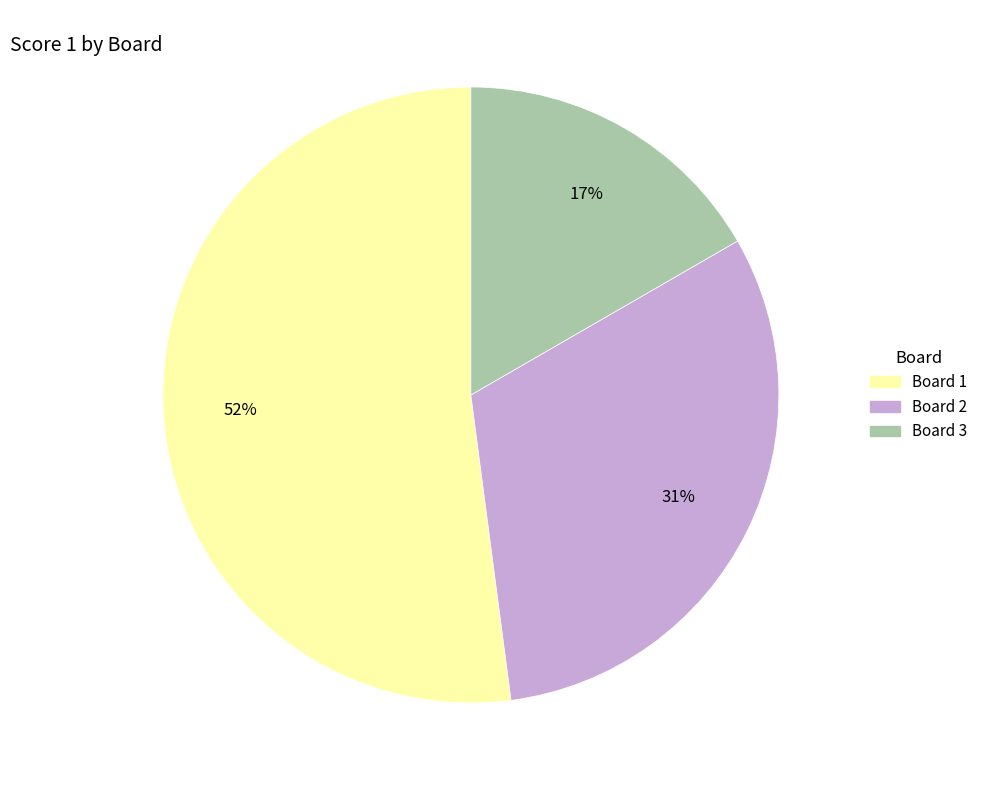

Do Board 3 and Board 2 together represent more than half of the pie?

No